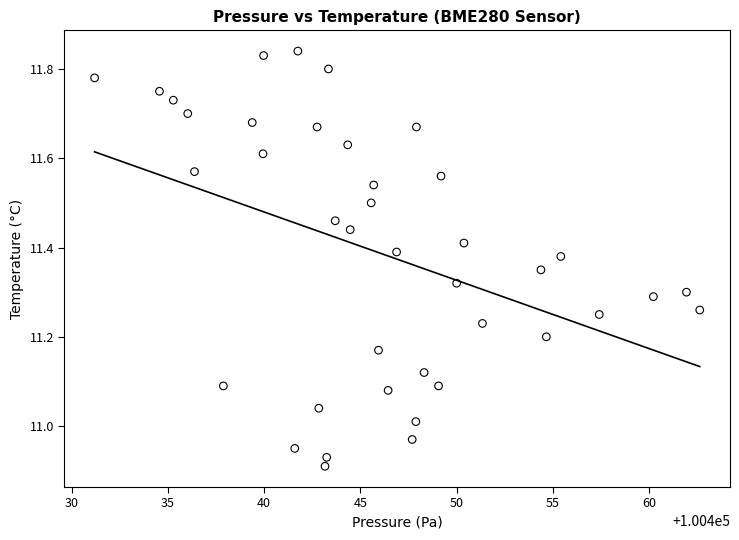

What is the range of X values (max minus min)?

31.4